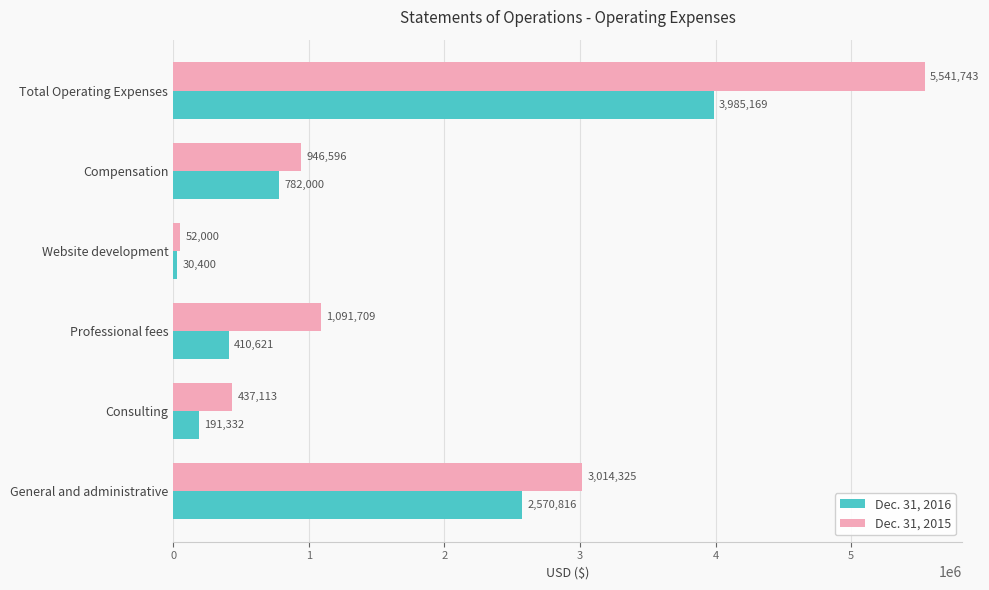

What is the difference between the highest and lowest values at Website development?

21600